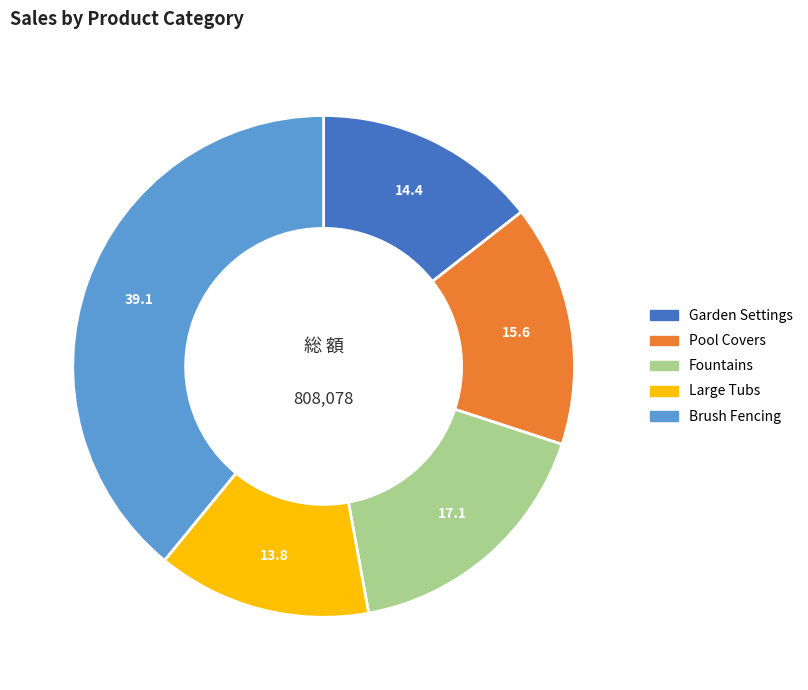

Do Large Tubs and Garden Settings together represent more than half of the pie?

No